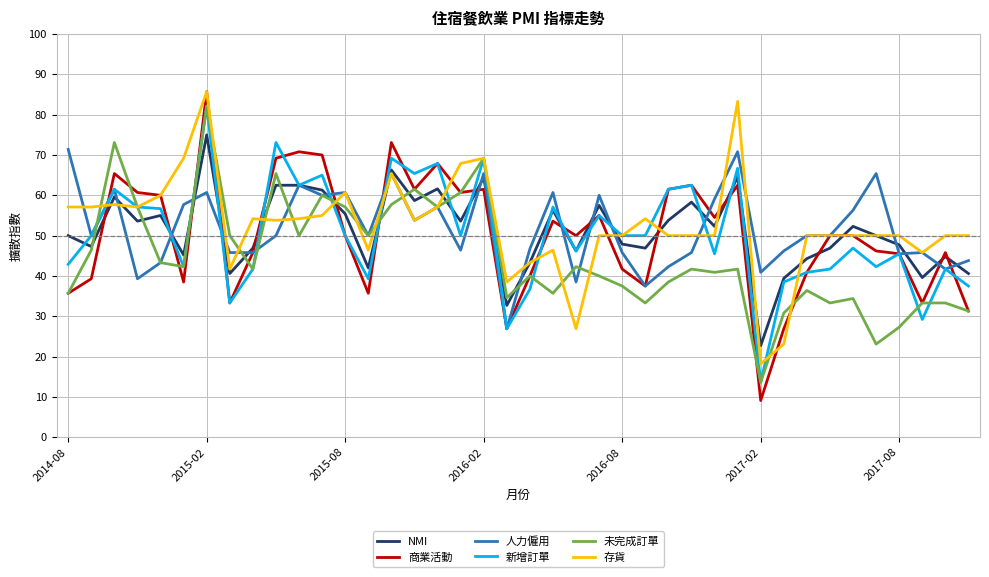

How many distinct data groups are displayed?

6